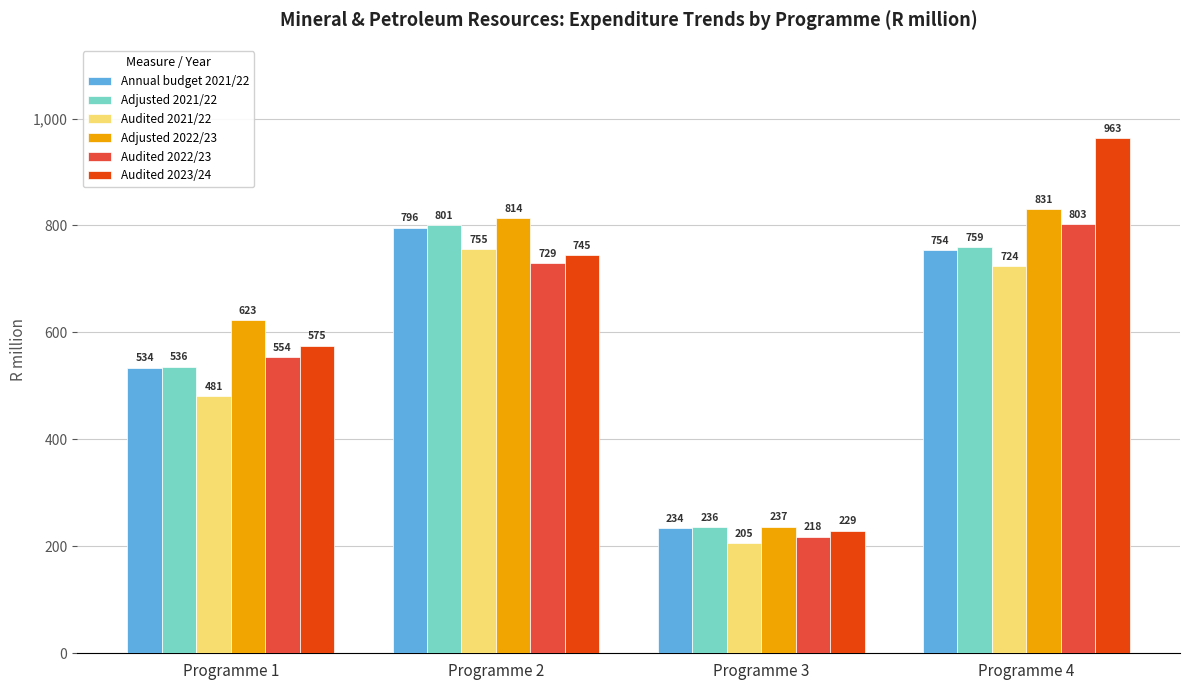

At which label is Audited 2023/24 closest to 596?

Programme 1